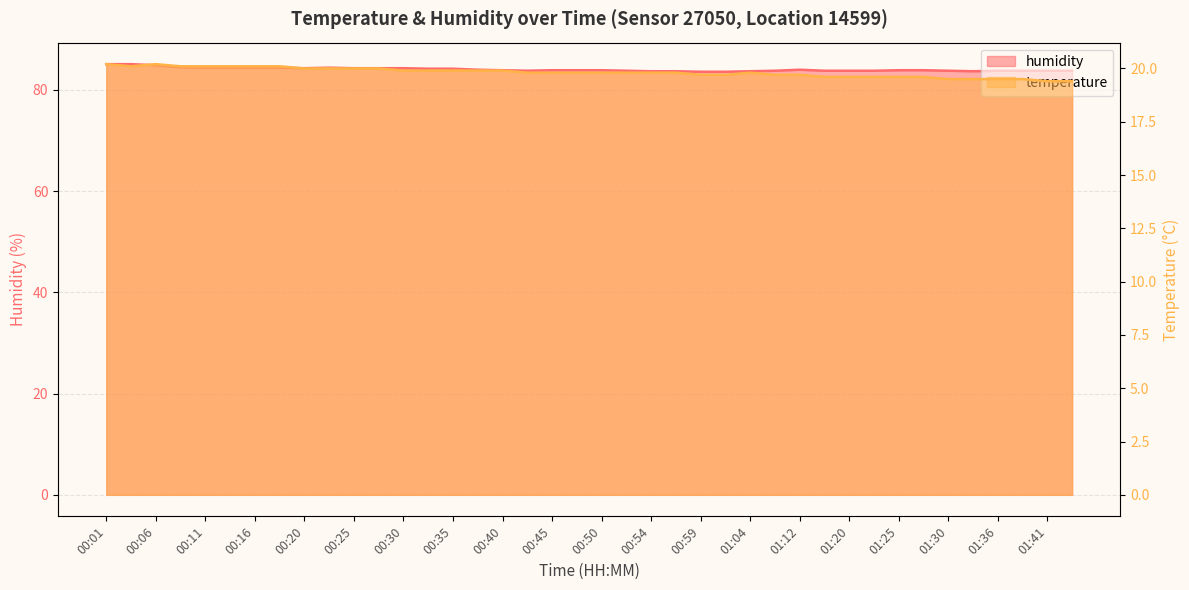

Reading left to right, extract all data points from this chart.

temperature: 20.2	20.1	20.2	20.1	20.1	20.1	20.1	20.1	20.0	20.0	20.0	20.0	19.9	19.9	19.9	19.9	19.9	19.8	19.8	19.8	19.8	19.8	19.8	19.8	19.7	19.7	19.8	19.7	19.7	19.6	19.6	19.6	19.6	19.6	19.5	19.5	19.5	19.5	19.4	19.4
humidity: 85.1	85.1	84.9	84.5	84.4	84.4	84.4	84.4	84.3	84.4	84.3	84.3	84.3	84.2	84.2	84.0	83.9	83.8	83.9	83.9	83.9	83.8	83.7	83.7	83.6	83.6	83.7	83.8	84.0	83.8	83.8	83.8	83.9	83.9	83.8	83.7	83.8	83.8	83.8	83.8